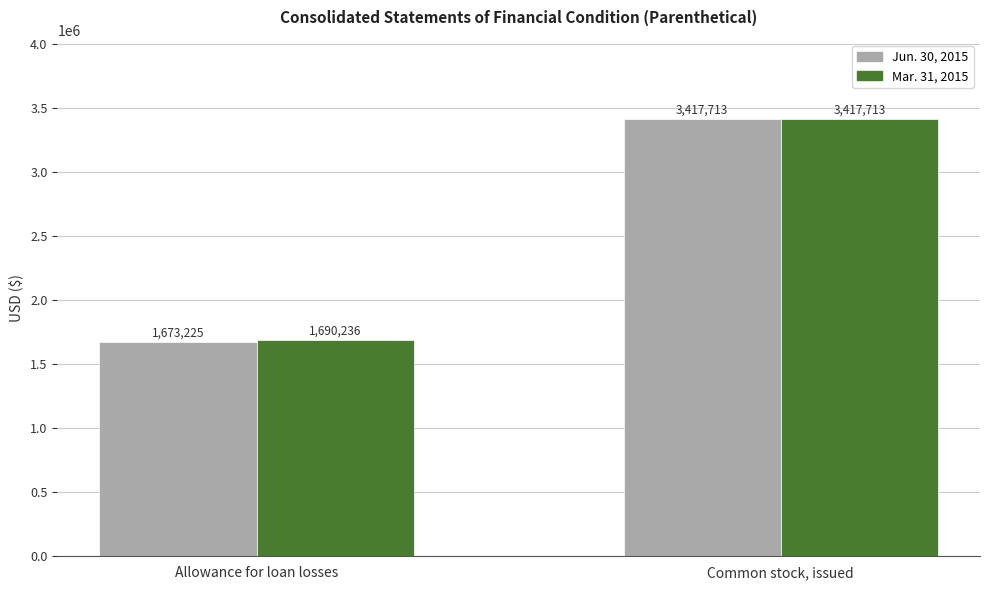

How many bars are there in each group?

2